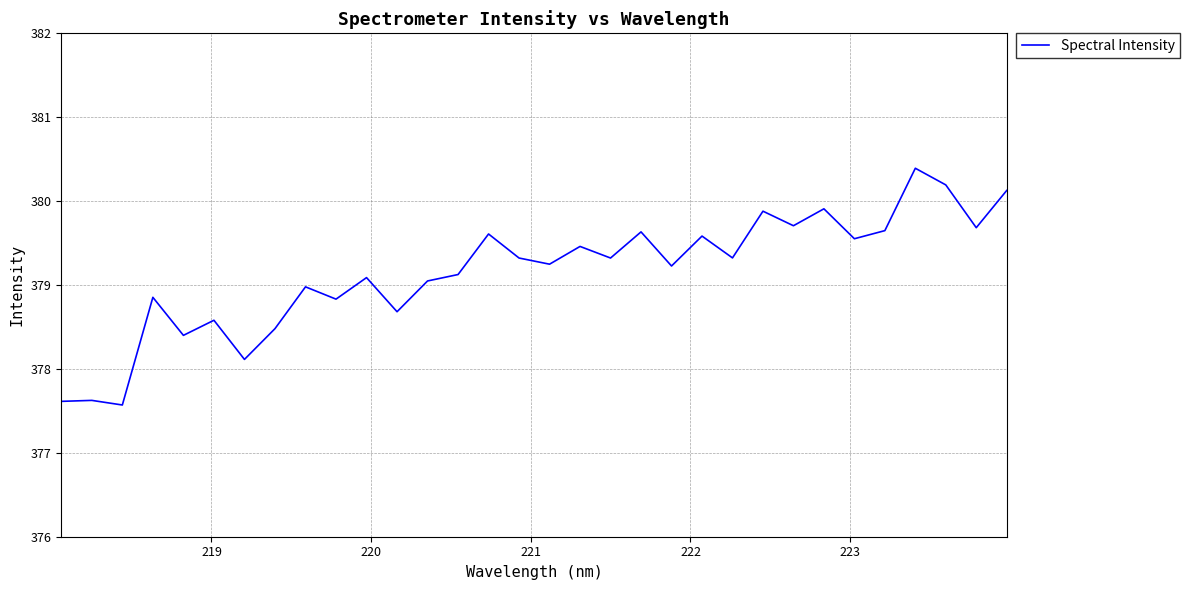

What is the average value?

379.2